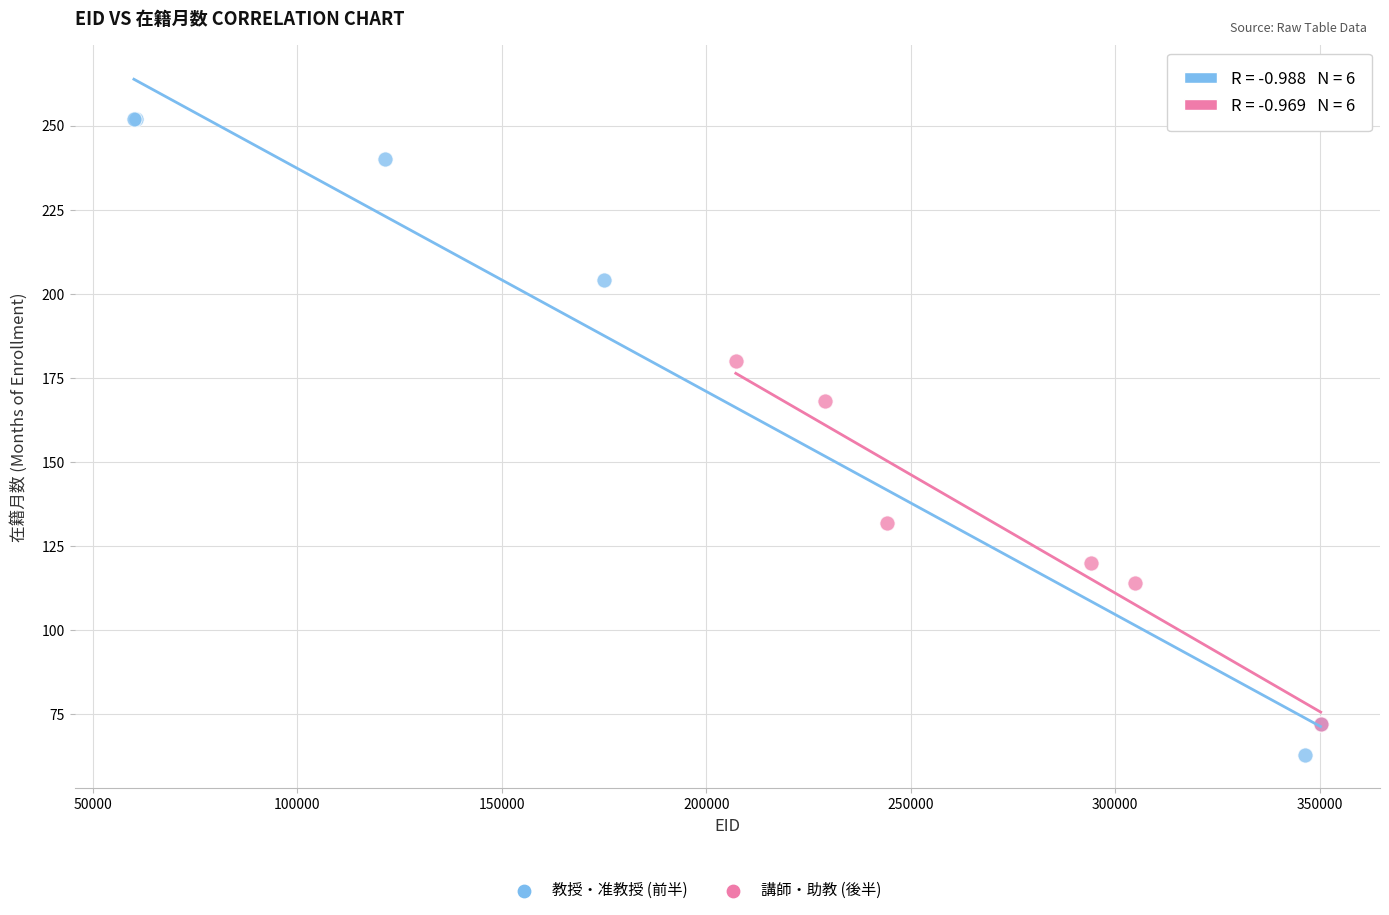

Which series contains the highest Y value?

教授・准教授 (前半)